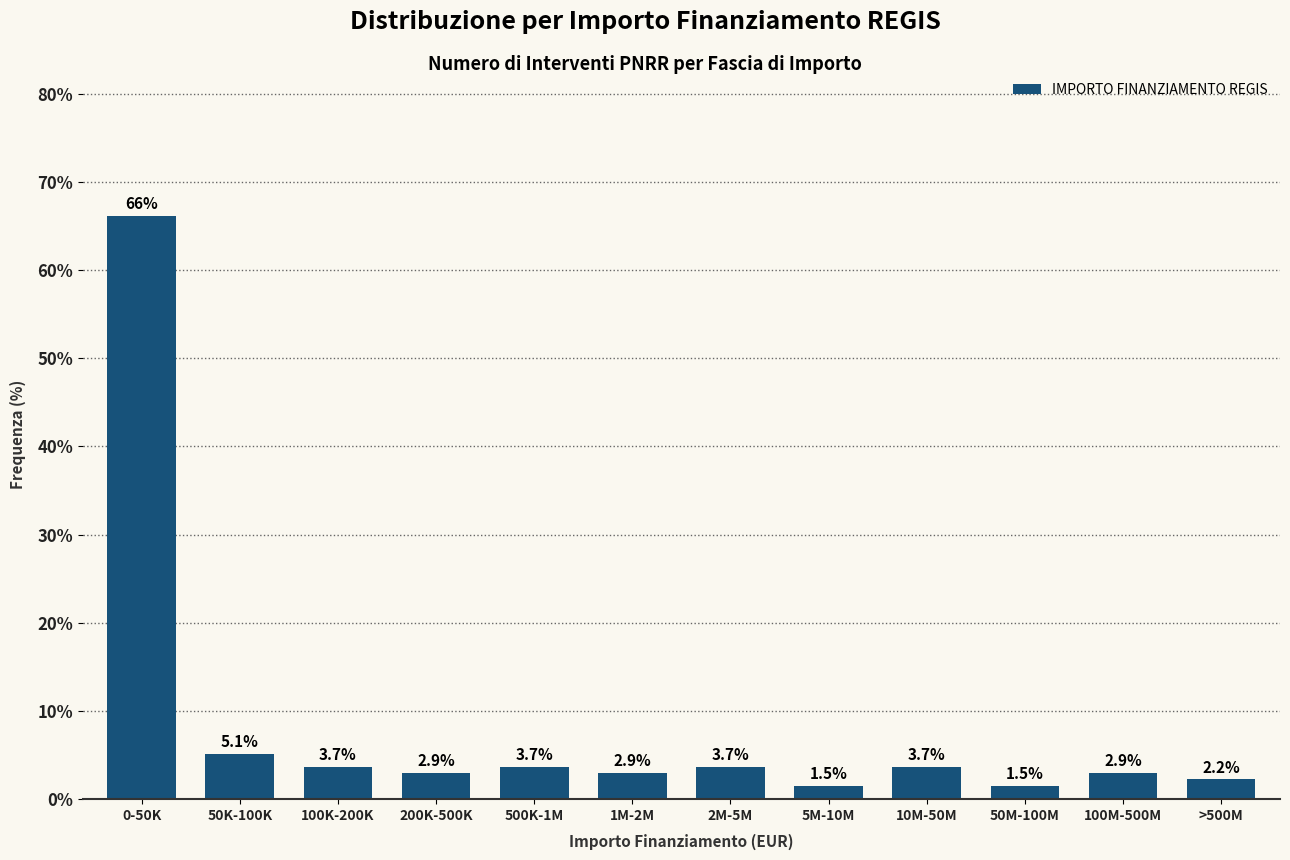

Reading right to left, extract all data points from this chart.

>500M=2.2	100M-500M=2.9	50M-100M=1.5	10M-50M=3.7	5M-10M=1.5	2M-5M=3.7	1M-2M=2.9	500K-1M=3.7	200K-500K=2.9	100K-200K=3.7	50K-100K=5.1	0-50K=66.2